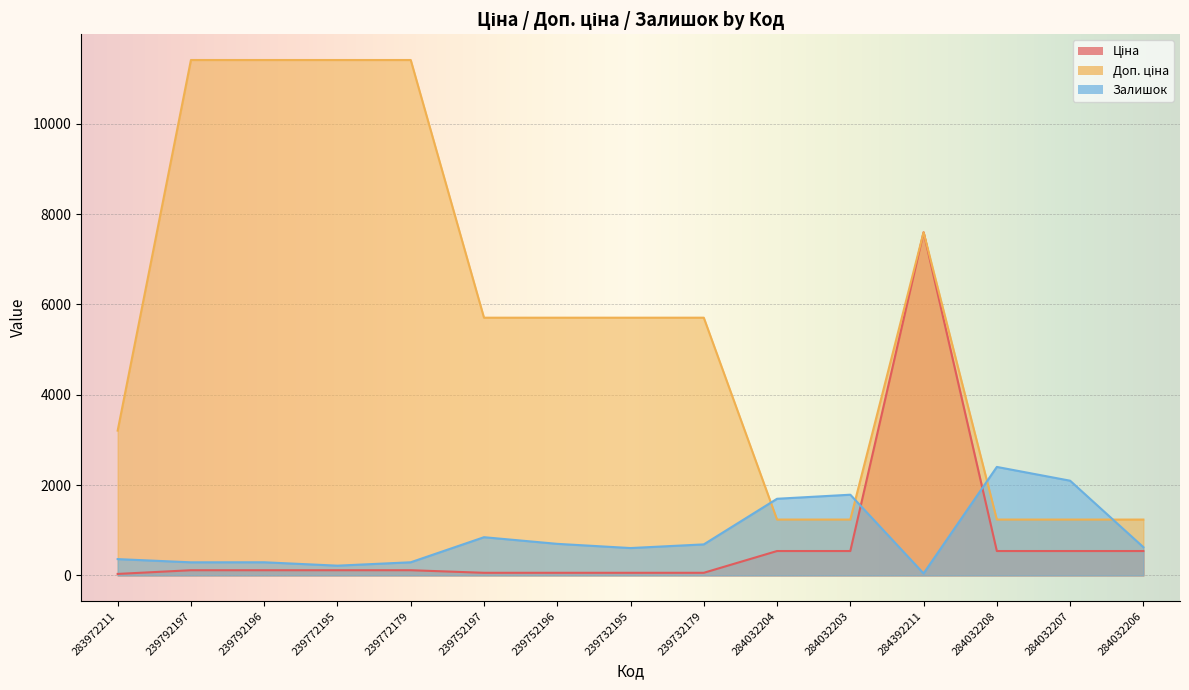

At which label does Залишок reach its minimum?

284392211